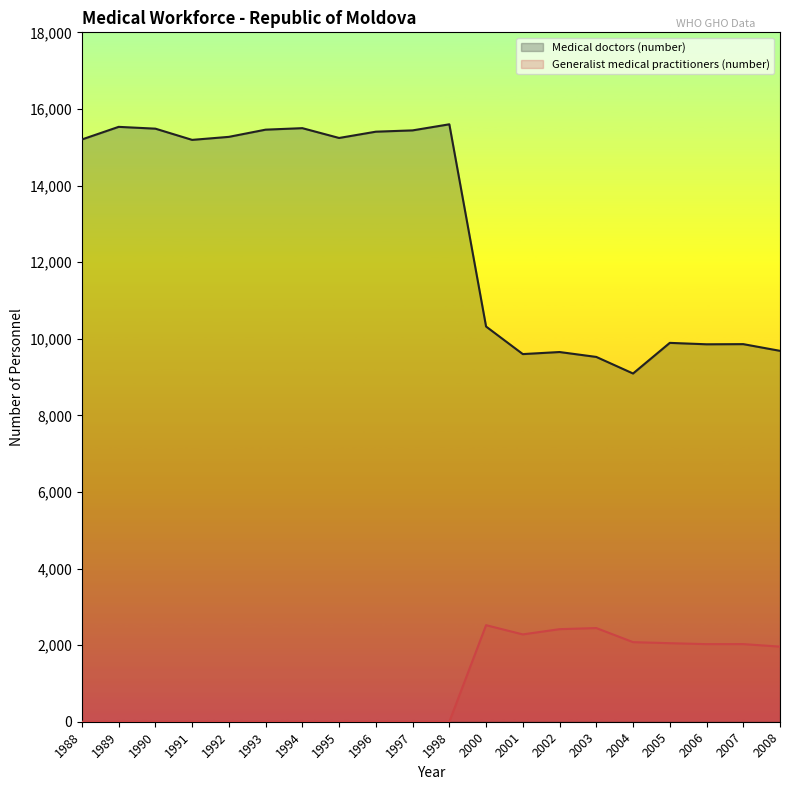

List the labels in order of Generalist medical practitioners (number) value, largest first.

2000, 2003, 2002, 2001, 2004, 2005, 2007, 2006, 2008, 1988, 1989, 1990, 1991, 1992, 1993, 1994, 1995, 1996, 1997, 1998